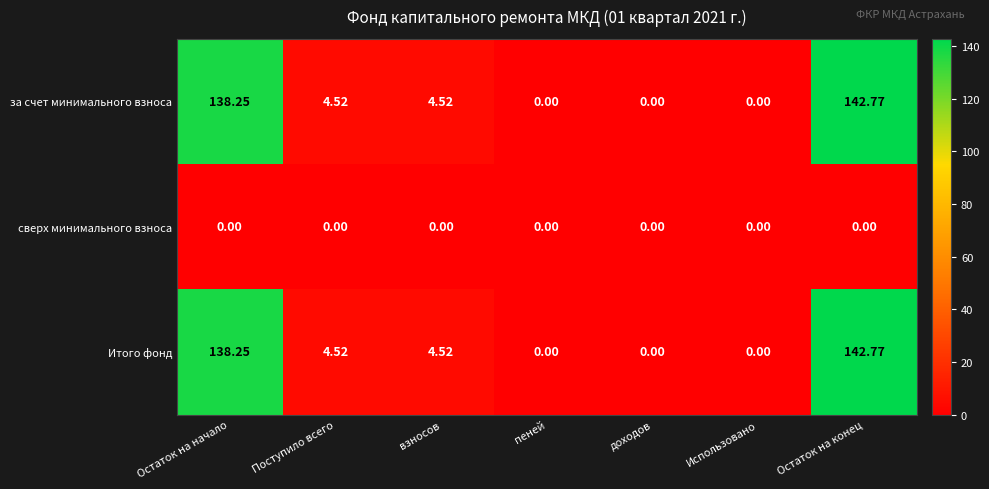

Where does the за счет минимального взноса series first go above 4?

Остаток на начало